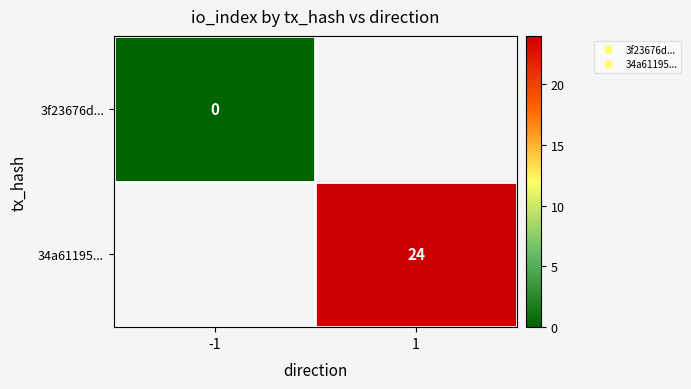

Rank the series by their average value, from lowest to highest.

3f23676d..., 34a61195...